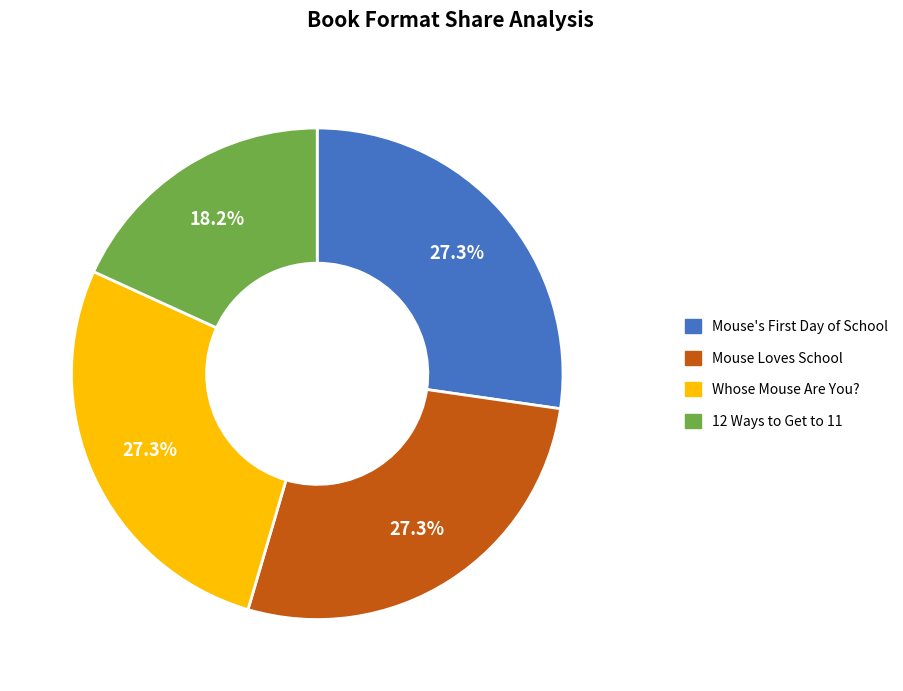

What is the ratio of the value at 12 Ways to Get to 11 to the value at Whose Mouse Are You??

0.7